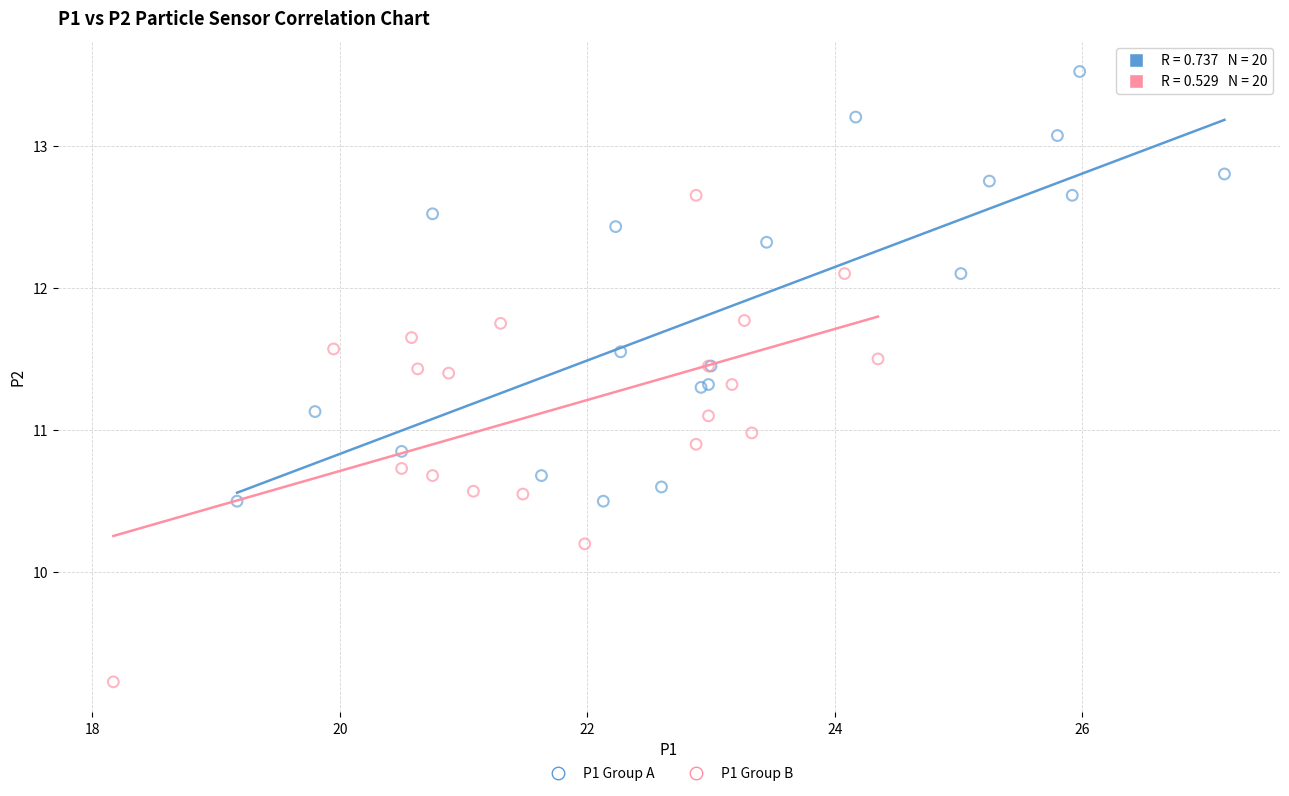

Which series contains the lowest Y value?

P1 Group B